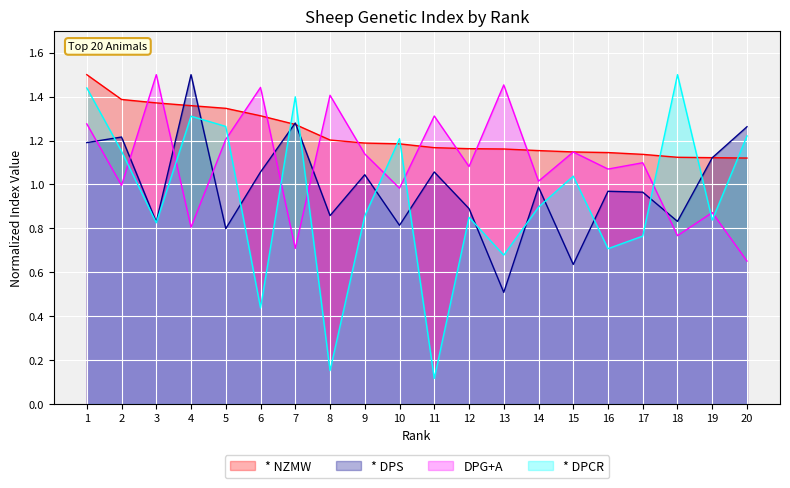

At how many categories does at least one series exceed 0?

20